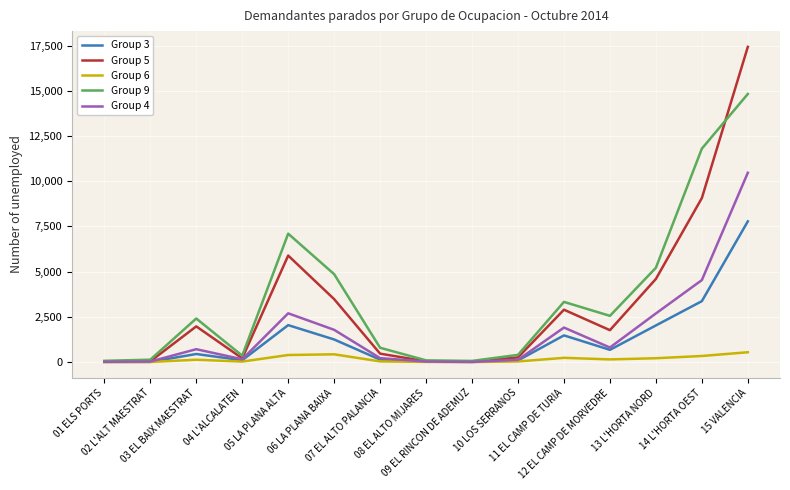

How many lines are shown in the chart?

5